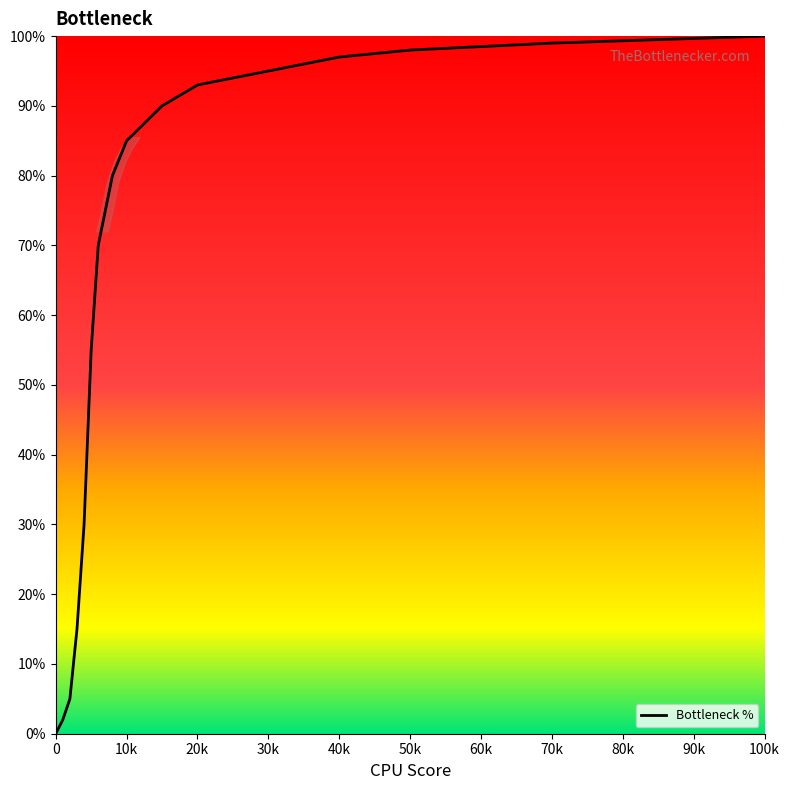

What is the difference between the maximum and minimum values?

100.0